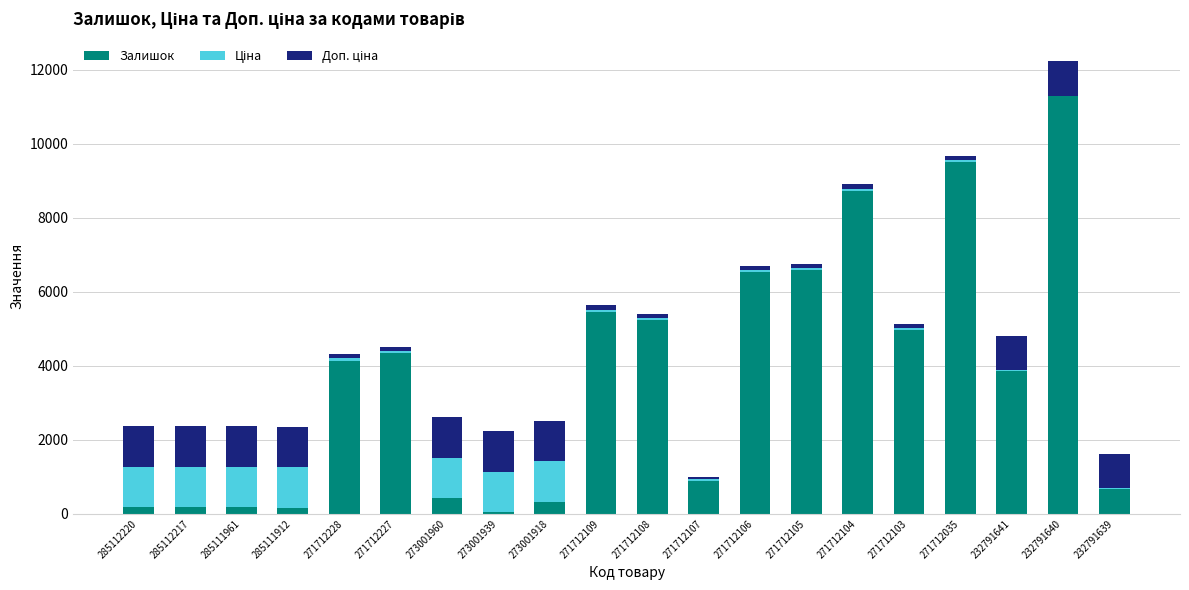

At which category is the sum across all series the highest?

232791640